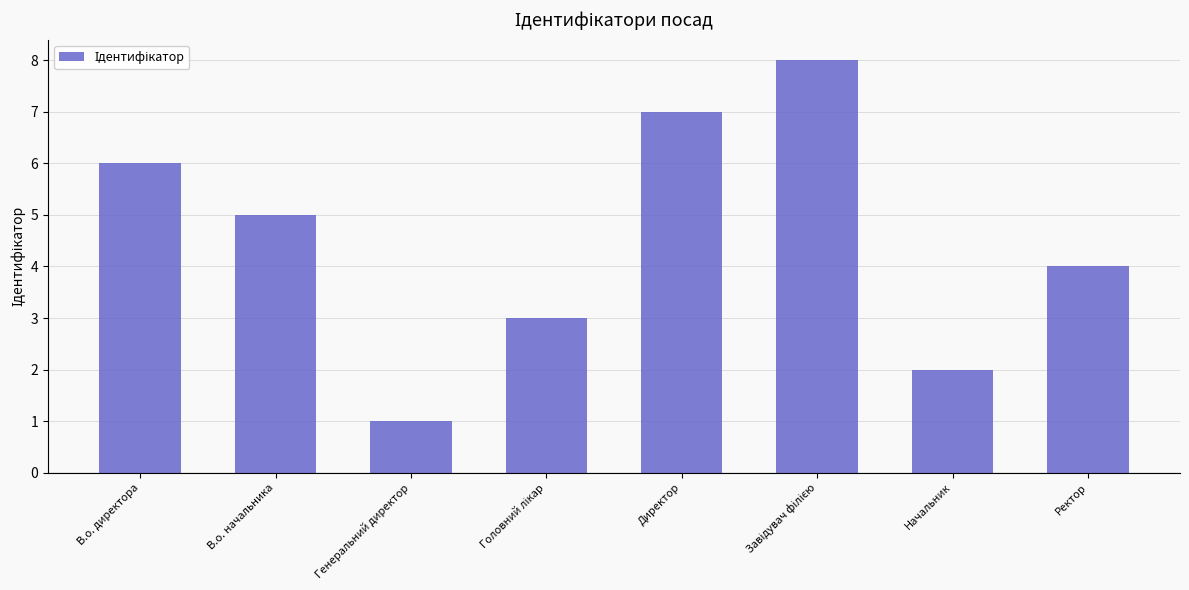

What is the sum of all values?

36